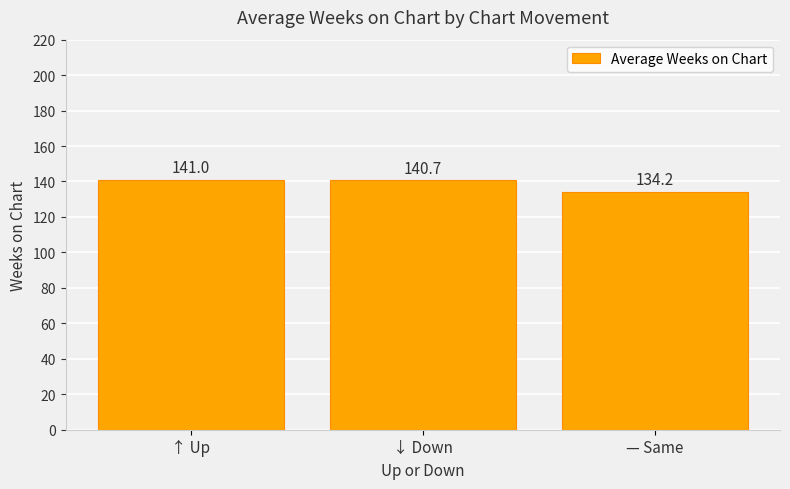

Is it true that the value at ↓ Down is 227.8?

False